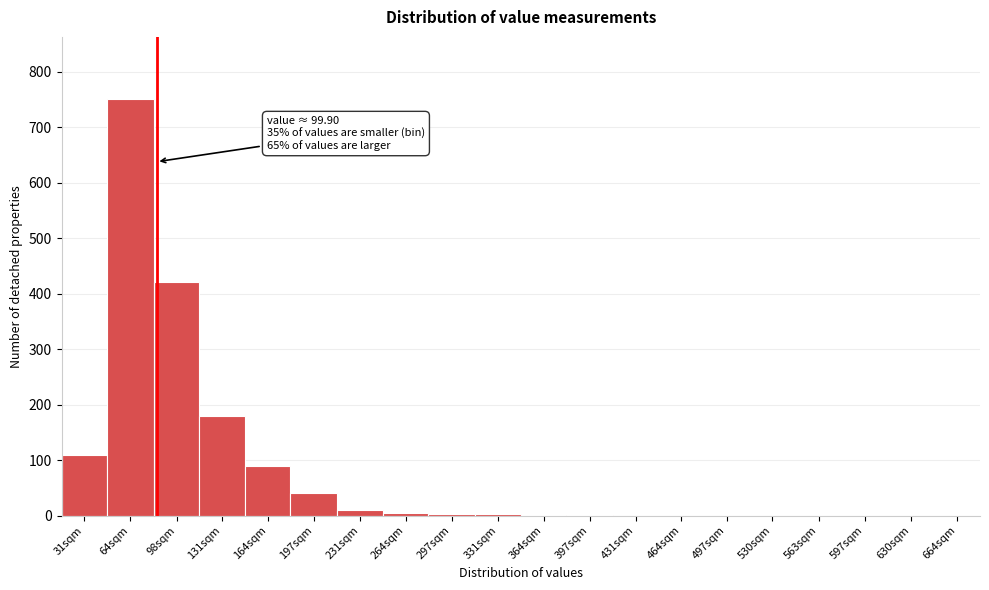

Is it true that the value at 530sqm is 0?

True